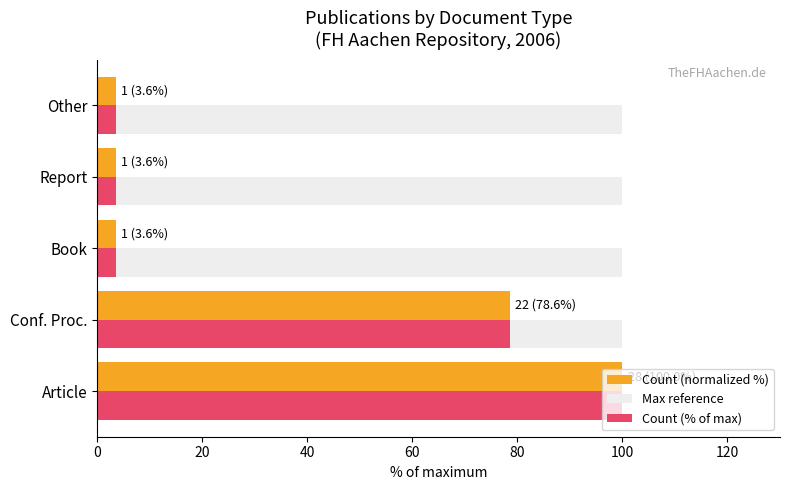

What is the difference between the highest and lowest values at Report?

96.4